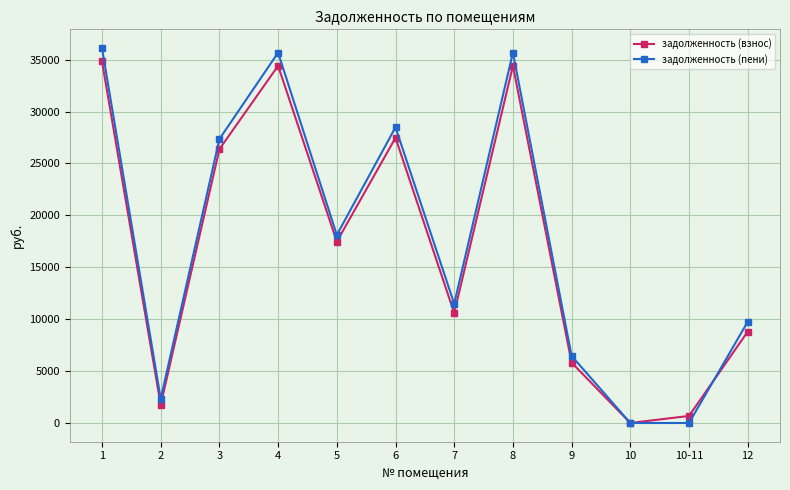

Which category has the highest value across all series?

1